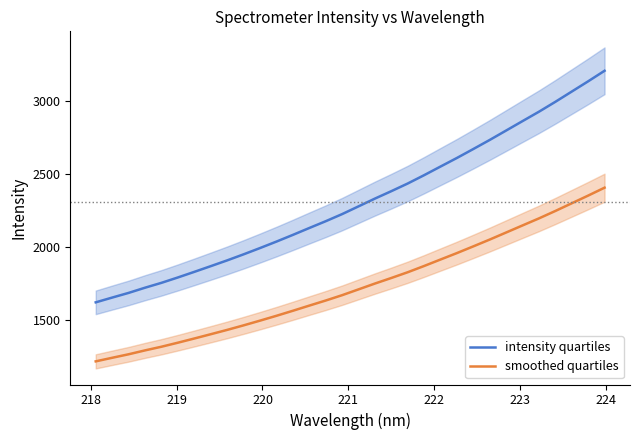

At how many categories does at least one series exceed 1535?

32